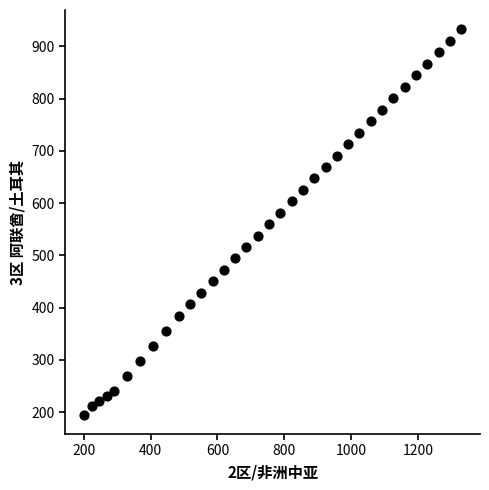

What is the range of X values (max minus min)?

1127.7